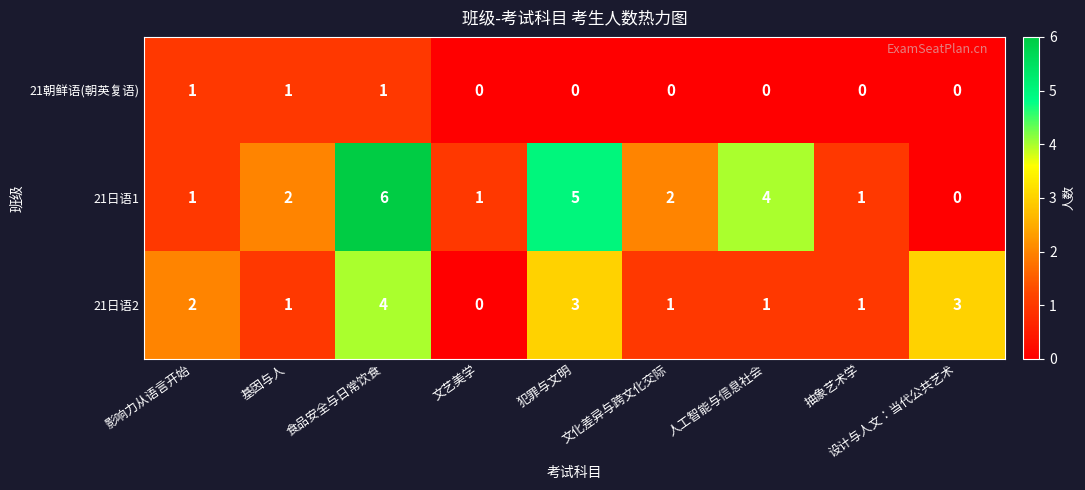

What is the total value across all series at 人工智能与信息社会?

5